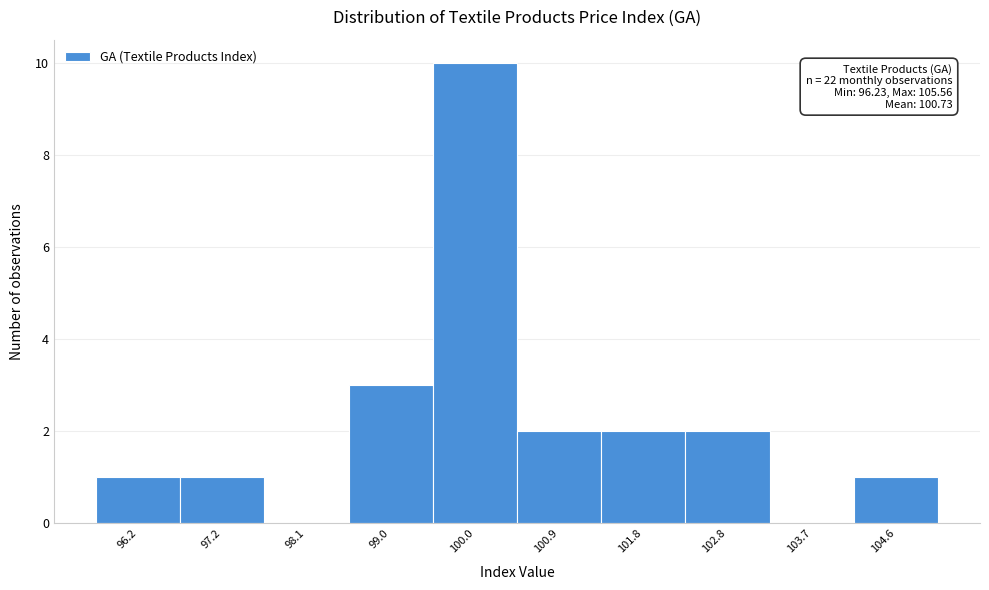

Reading right to left, transcribe all the data shown in this chart.

104.6=1	103.7=0	102.8=2	101.8=2	100.9=2	100.0=10	99.0=3	98.1=0	97.2=1	96.2=1